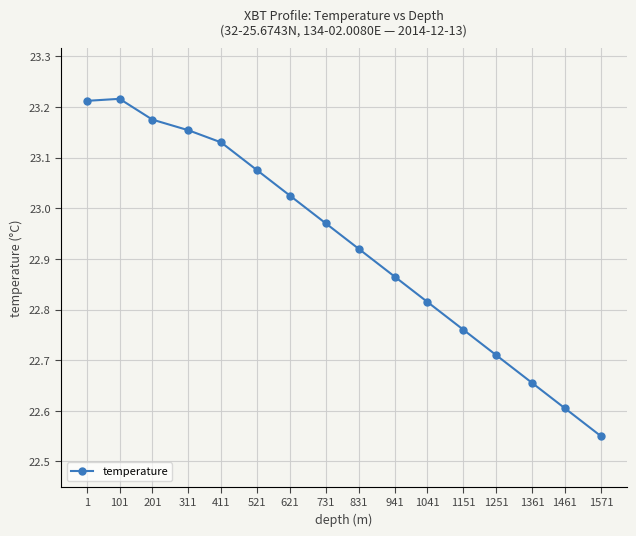

The value at 1251 is 9.4. True or false?

False